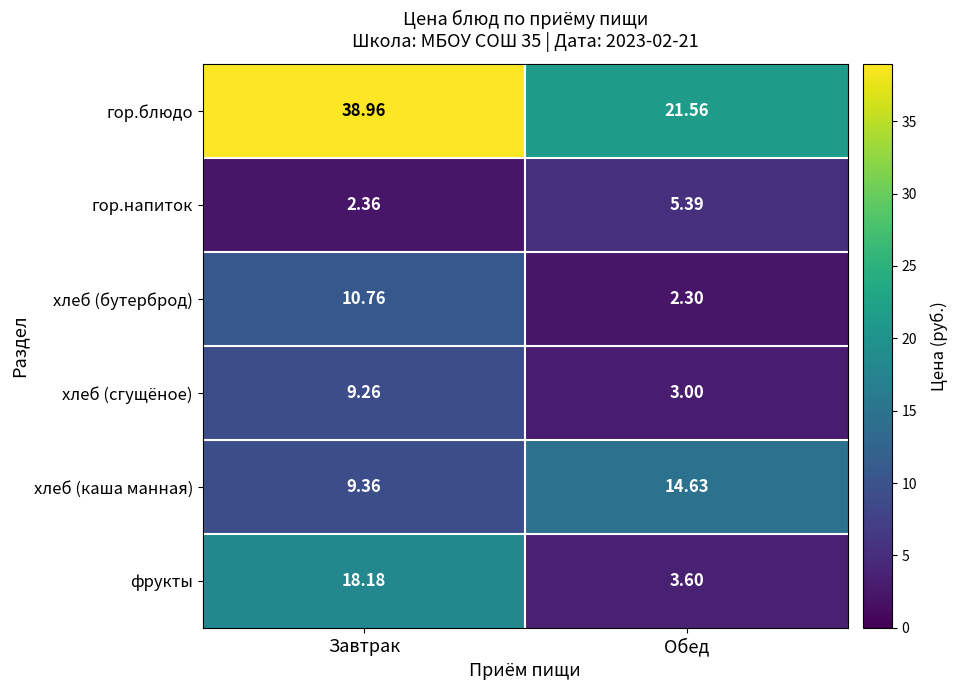

Which series changed the most between Завтрак and Обед?

гор.блюдо